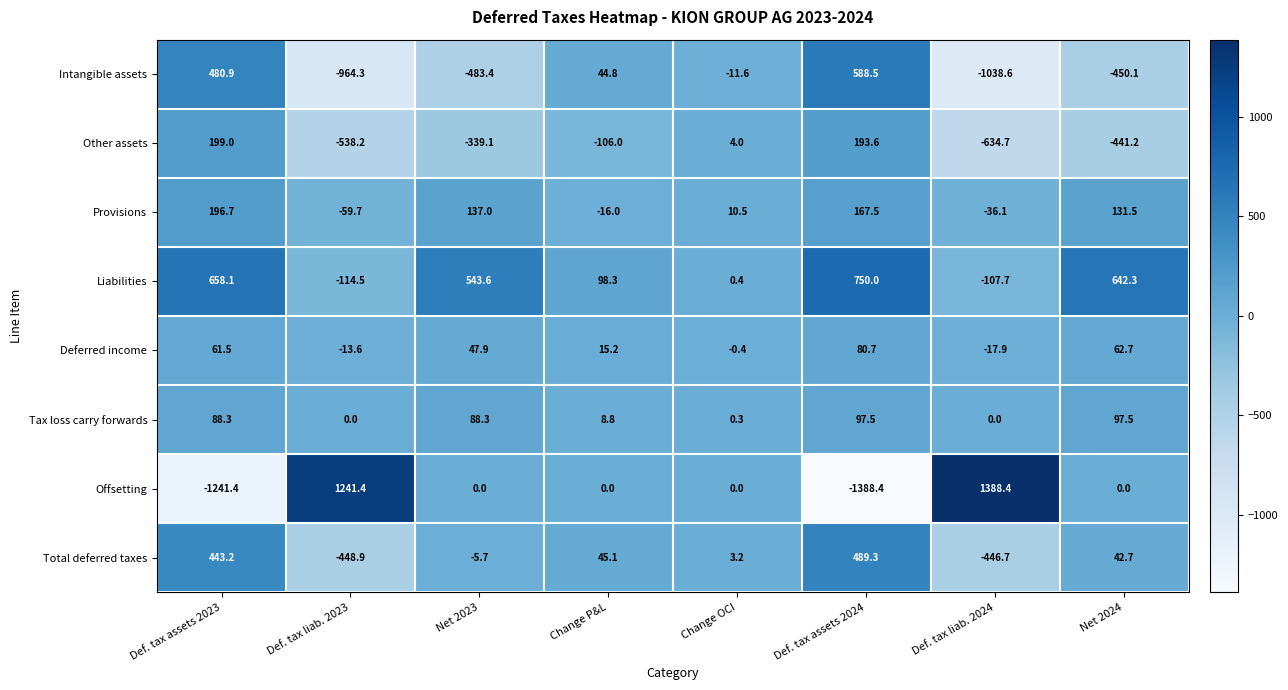

At how many categories does at least one series exceed 208?

6